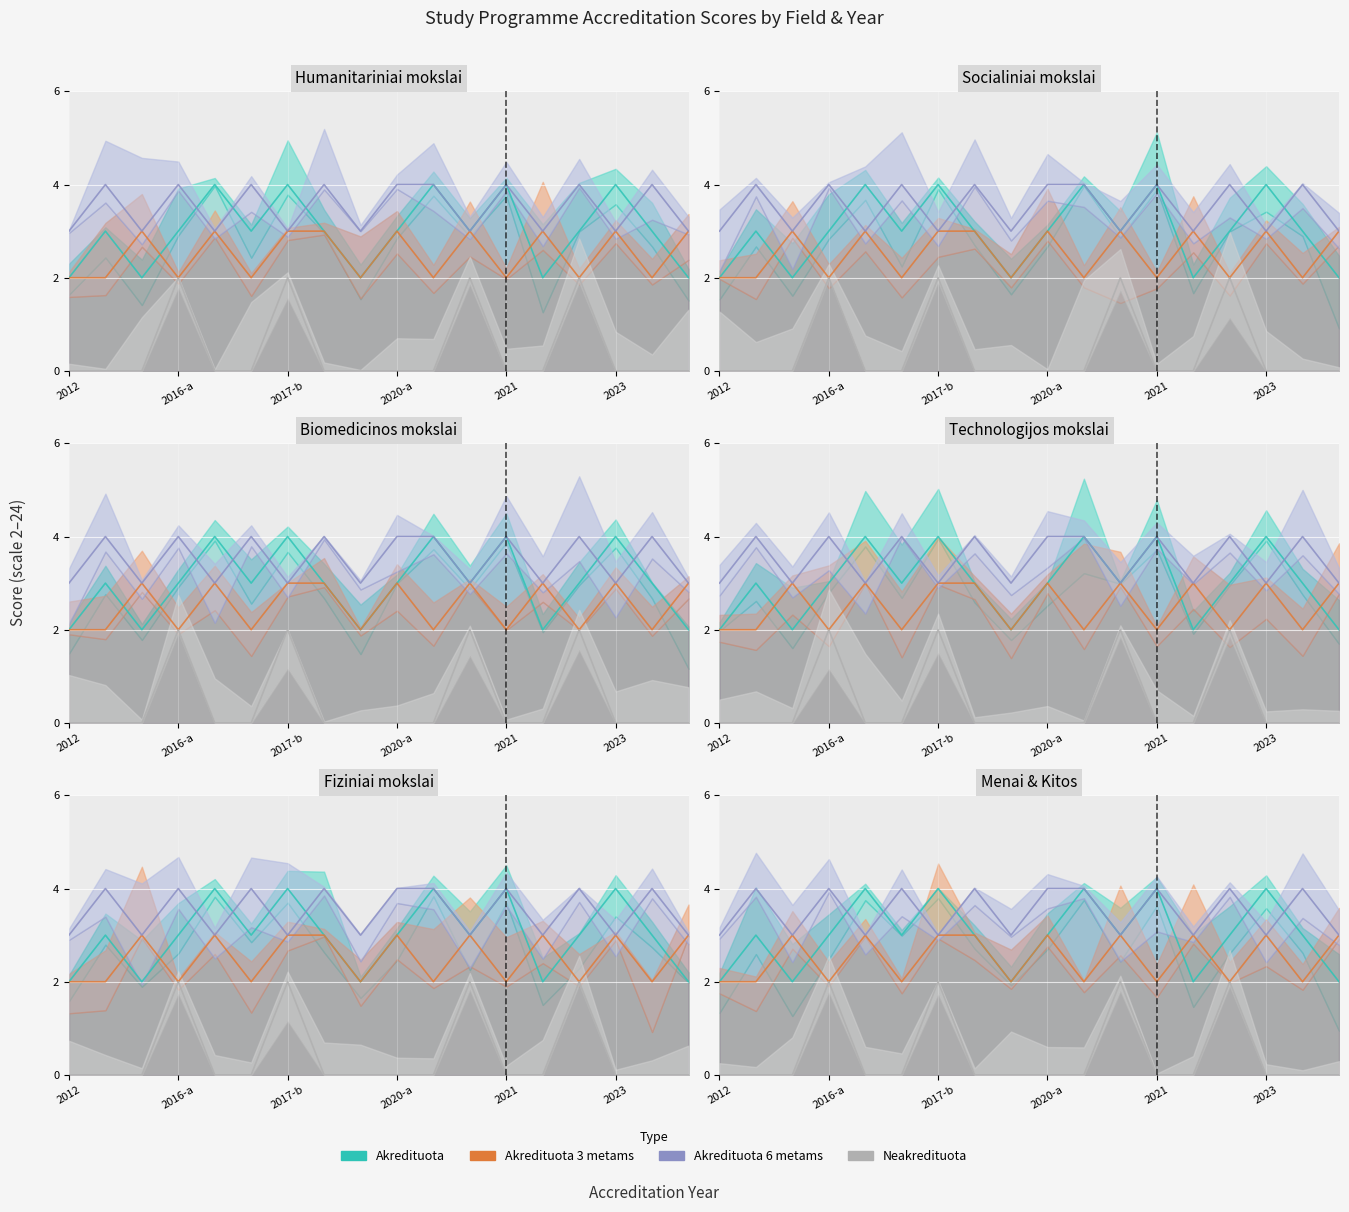

What is the difference between the second highest and second lowest values in the Akredituota 3 metams series?

1